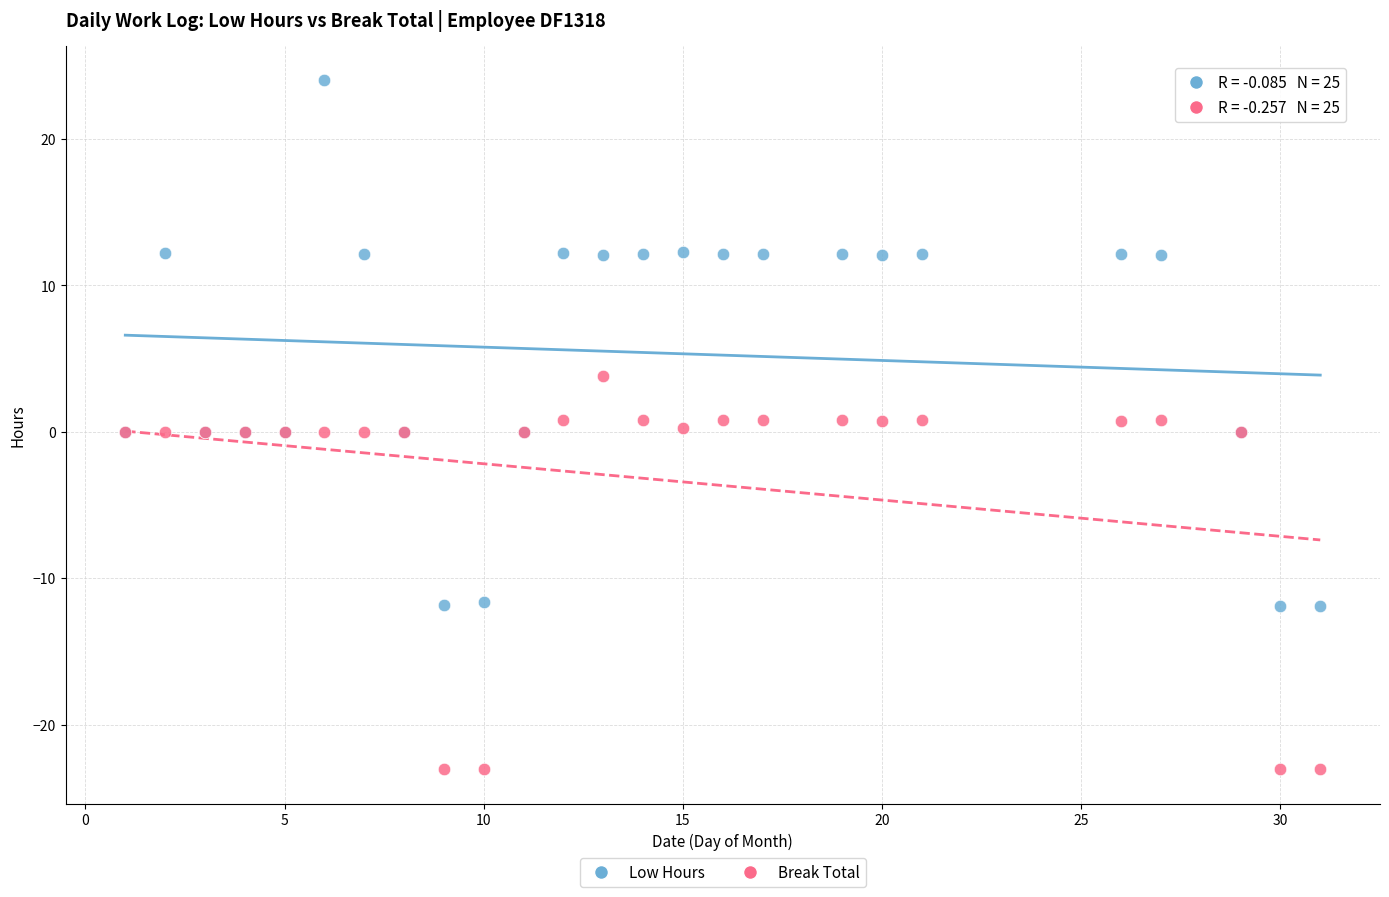

Which series has the widest spread of Y values?

Low Hours